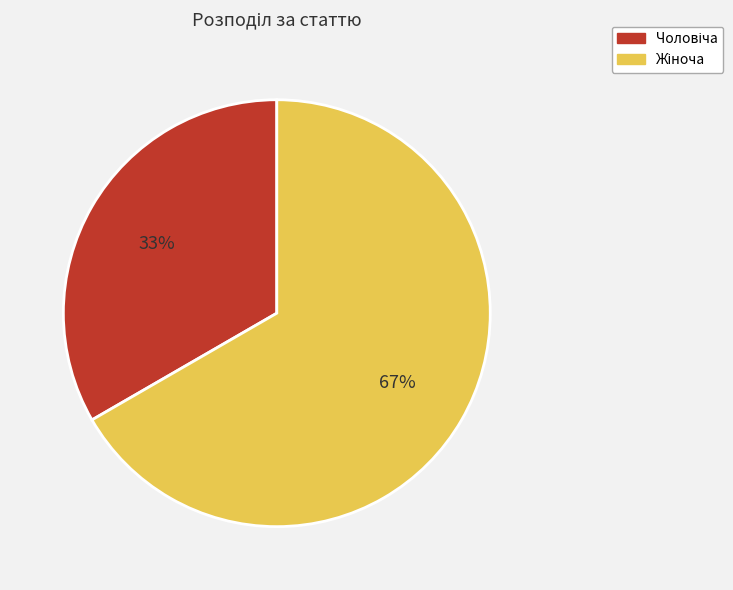

Does any single category account for the majority?

Yes